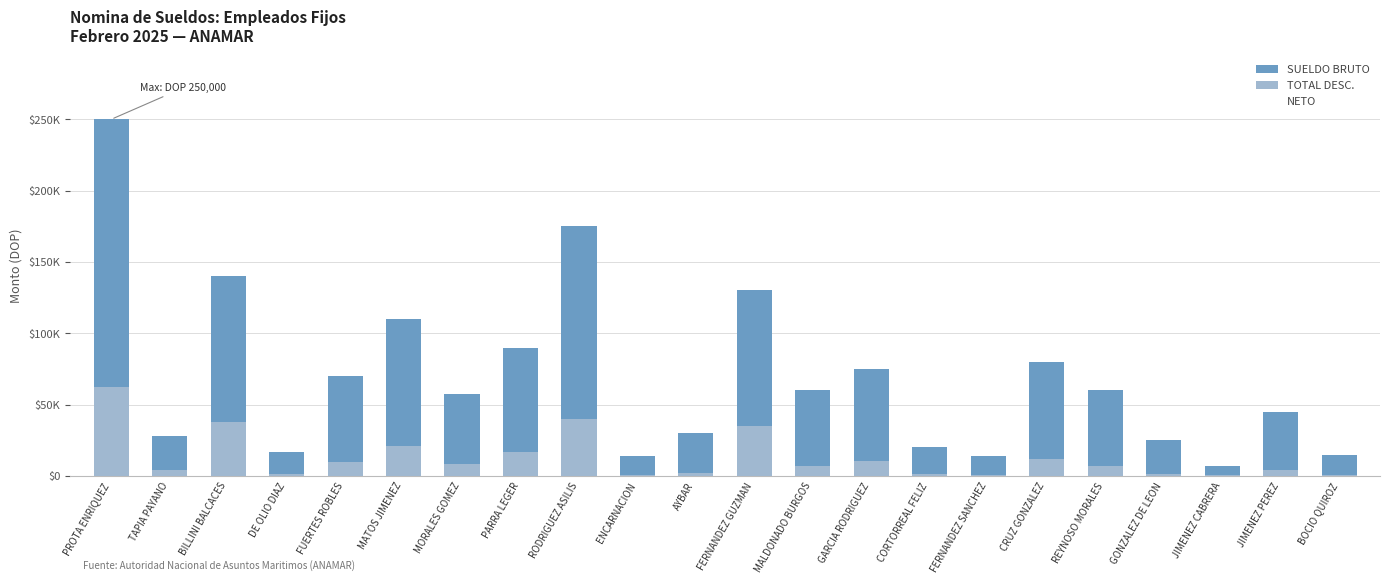

What is the smallest value displayed?

438.7